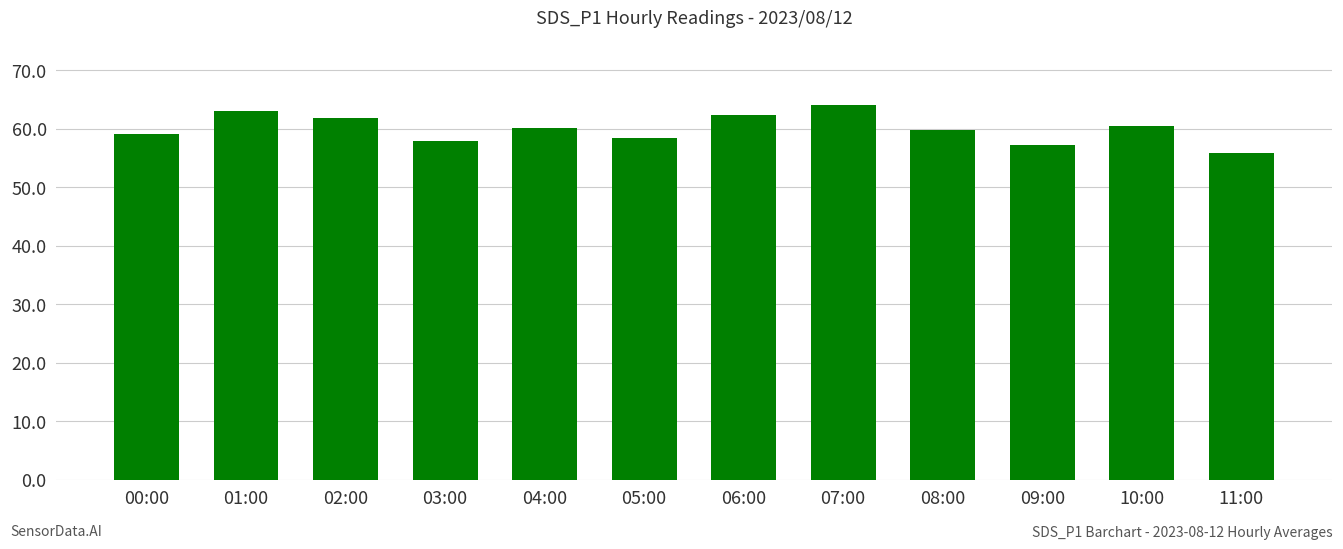

What is the greatest value displayed?

64.1